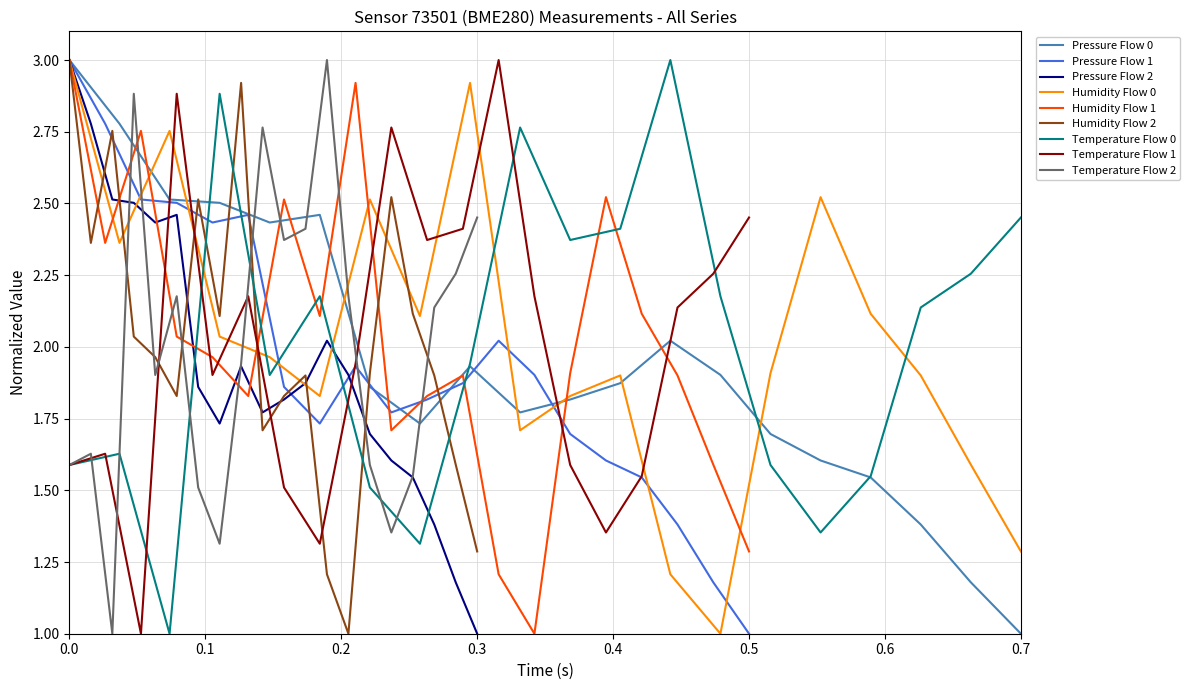

Is it true that pressure equals 1.4 at 00:43?

True